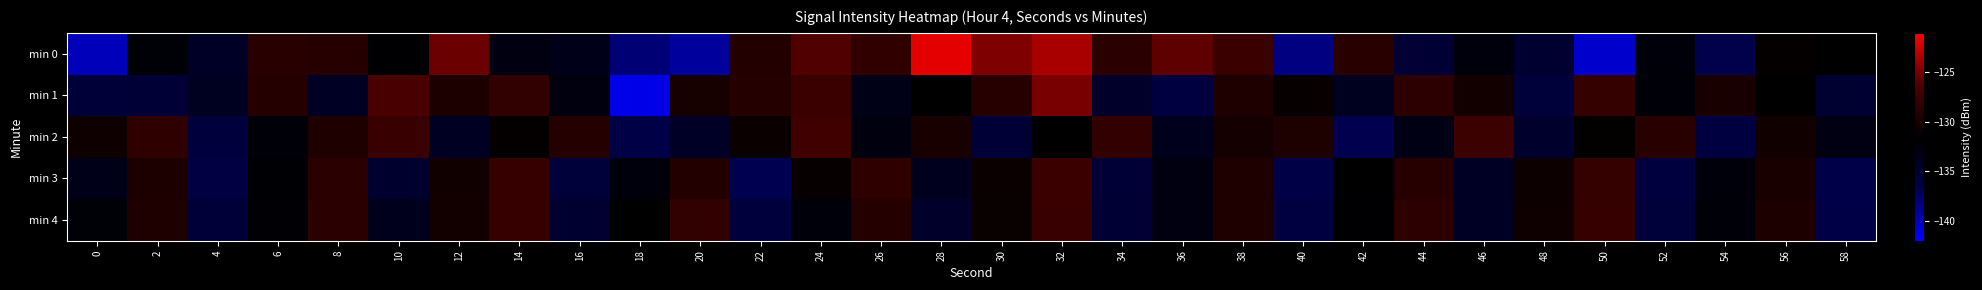

Reading left to right, transcribe all the data shown in this chart.

min 0: 0=-140.0	2=-132.0	4=-134.1	6=-128.7	8=-128.9	10=-131.7	12=-125.4	14=-132.6	16=-133.2	18=-137.9	20=-139.1	22=-129.2	24=-126.1	26=-128.2	28=-121.8	30=-124.8	32=-123.6	34=-128.6	36=-125.8	38=-127.5	40=-138.3	42=-128.8	44=-135.2	46=-132.4	48=-134.8	50=-140.5	52=-132.3	54=-136.6	56=-131.2	58=-131.7
min 1: 0=-135.4	2=-135.3	4=-133.8	6=-128.9	8=-134.1	10=-126.5	12=-129.6	14=-128.1	16=-132.5	18=-141.3	20=-130.0	22=-129.0	24=-127.5	26=-133.0	28=-131.5	30=-128.8	32=-125.0	34=-134.5	36=-136.0	38=-129.3	40=-131.0	42=-133.7	44=-128.4	46=-130.2	48=-135.6	50=-127.9	52=-132.1	54=-129.8	56=-131.4	58=-134.9
min 2: 0=-130.5	2=-128.3	4=-135.7	6=-132.1	8=-129.4	10=-127.6	12=-133.8	14=-131.2	16=-128.9	18=-136.4	20=-134.2	22=-130.7	24=-127.1	26=-132.5	28=-129.8	30=-135.3	32=-131.6	34=-128.0	36=-133.4	38=-130.1	40=-129.5	42=-136.8	44=-132.9	46=-127.4	48=-134.6	50=-131.3	52=-128.7	54=-135.9	56=-130.4	58=-132.8
min 3: 0=-133.2	2=-129.6	4=-136.1	6=-131.8	8=-128.5	10=-134.7	12=-130.3	14=-127.8	16=-135.5	18=-132.4	20=-129.1	22=-136.9	24=-131.0	26=-128.3	28=-133.6	30=-130.8	32=-127.5	34=-135.2	36=-132.7	38=-129.4	40=-136.3	42=-131.5	44=-128.8	46=-134.1	48=-130.6	50=-127.9	52=-135.8	54=-132.2	56=-129.7	58=-136.5
min 4: 0=-132.0	2=-129.3	4=-135.4	6=-131.9	8=-128.6	10=-133.5	12=-130.2	14=-127.7	16=-134.8	18=-131.4	20=-128.1	22=-135.7	24=-132.3	26=-129.0	28=-134.4	30=-130.9	32=-127.6	34=-135.1	36=-132.6	38=-129.3	40=-136.0	42=-131.7	44=-128.4	46=-134.0	48=-130.5	50=-127.8	52=-135.6	54=-132.1	56=-129.6	58=-136.3